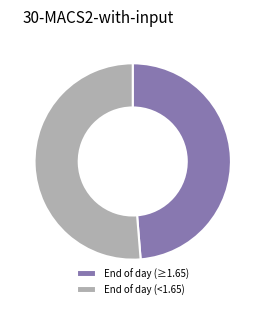

What is the smallest slice in the pie chart?

End of day (≥1.65)